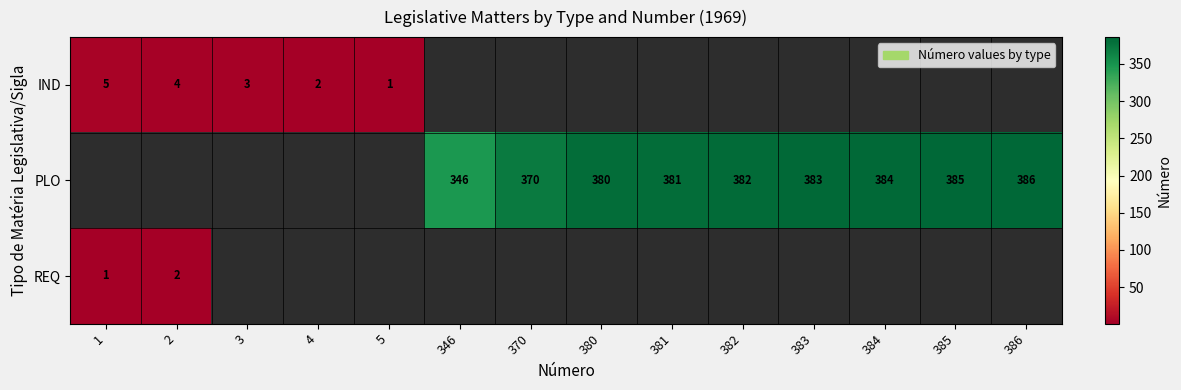

What is the difference between the PLO values at 385 and 346?

39